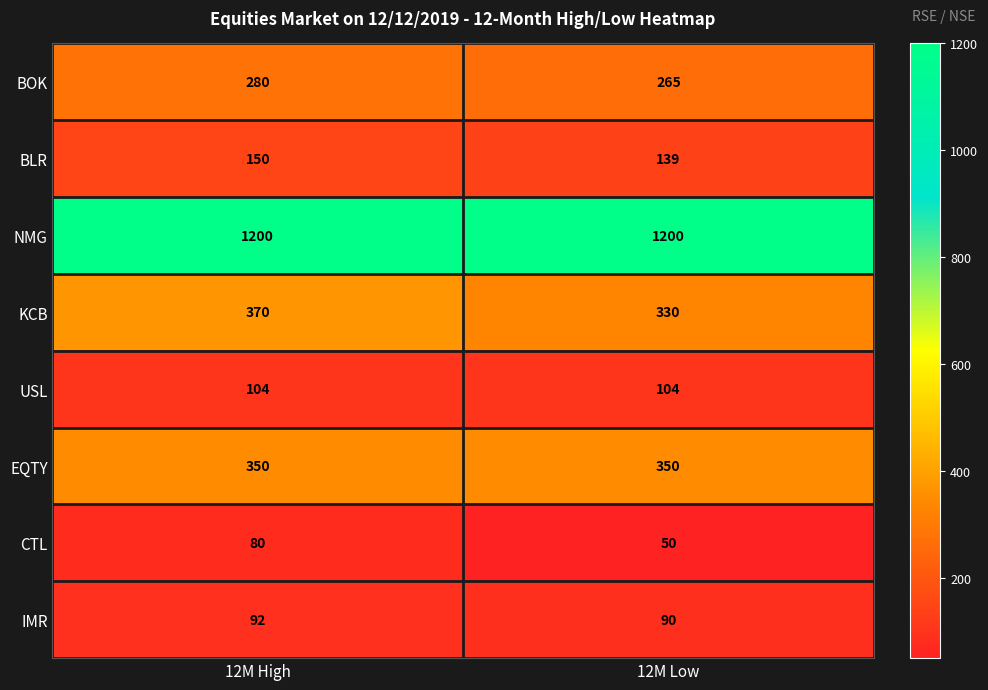

At how many categories does at least one series exceed 1013?

2